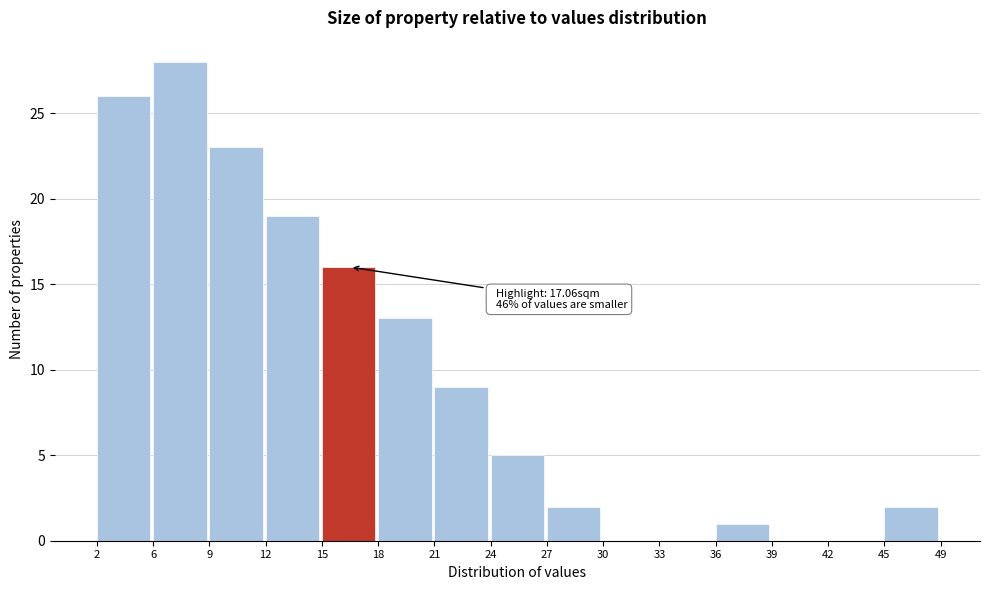

Over which range of the x-axis is the bar tallest?

6 to 9